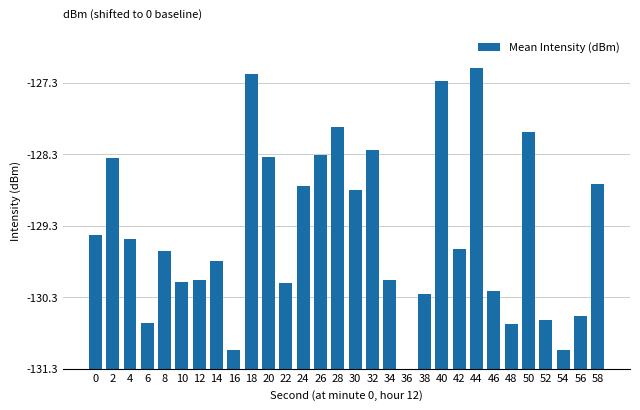

Does the chart contain any negative values?

No